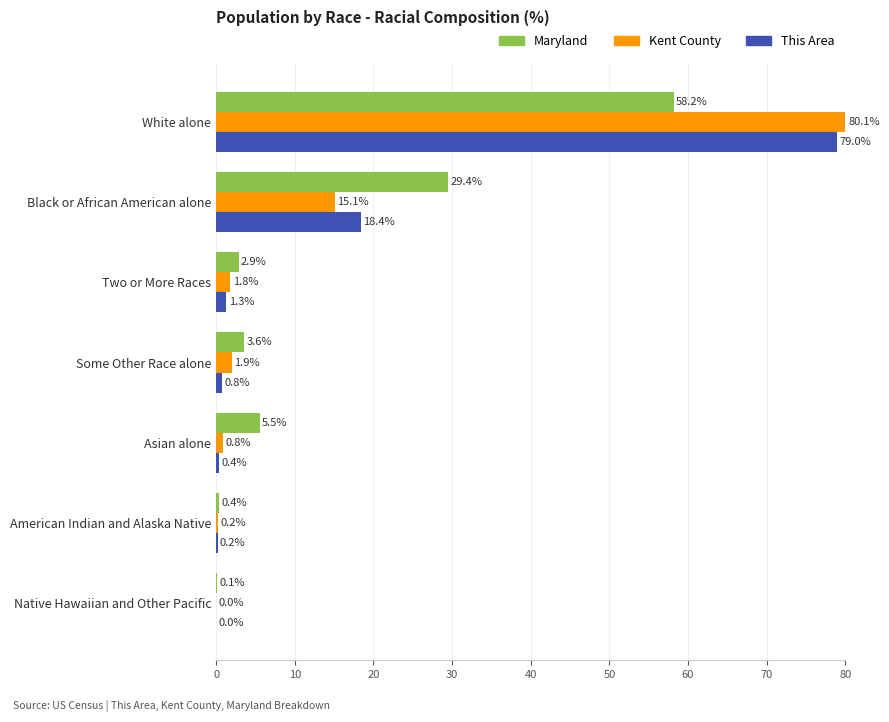

The Kent County series shows 0.2 at American Indian and Alaska Native. True or false?

True